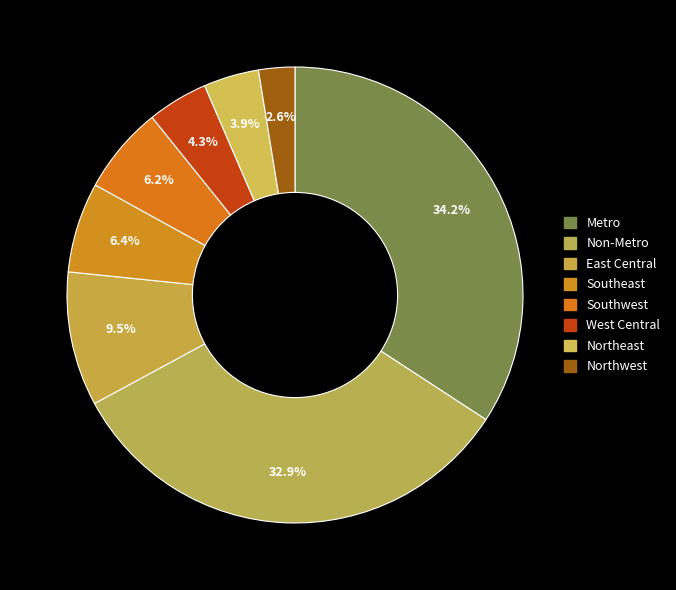

Which has a higher value, Metro or East Central?

Metro